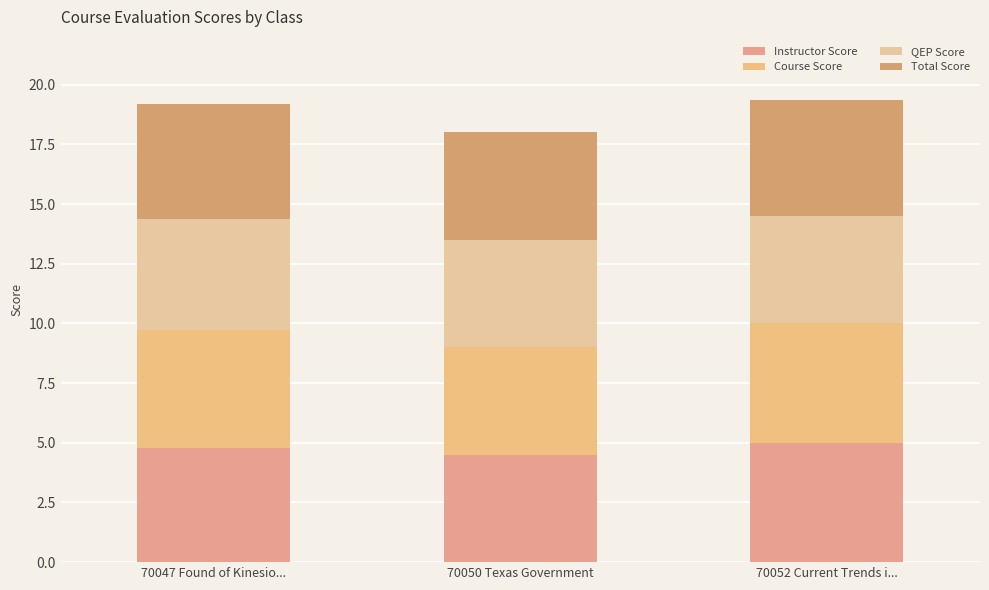

Is it true that QEP Score equals 4.5 at 70052 Current Trends i...?

True